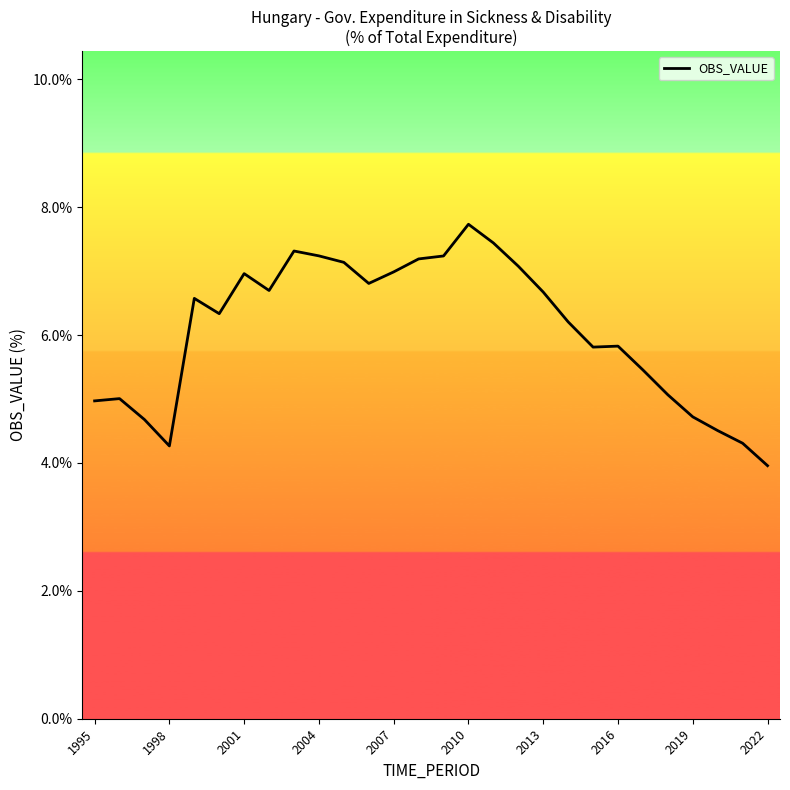

How many distinct data groups are displayed?

1